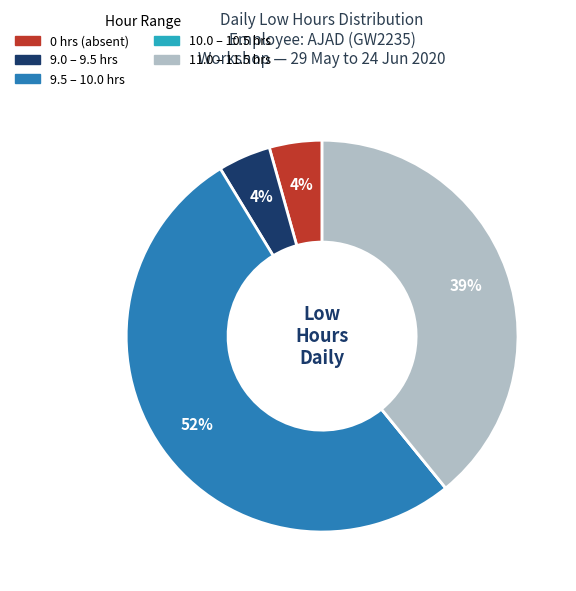

Does any single category account for the majority?

Yes